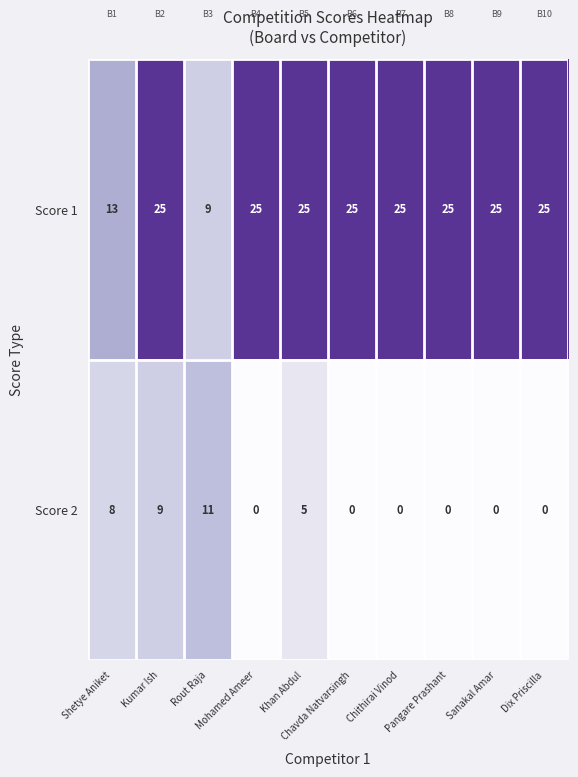

Count the number of data series in this chart.

2